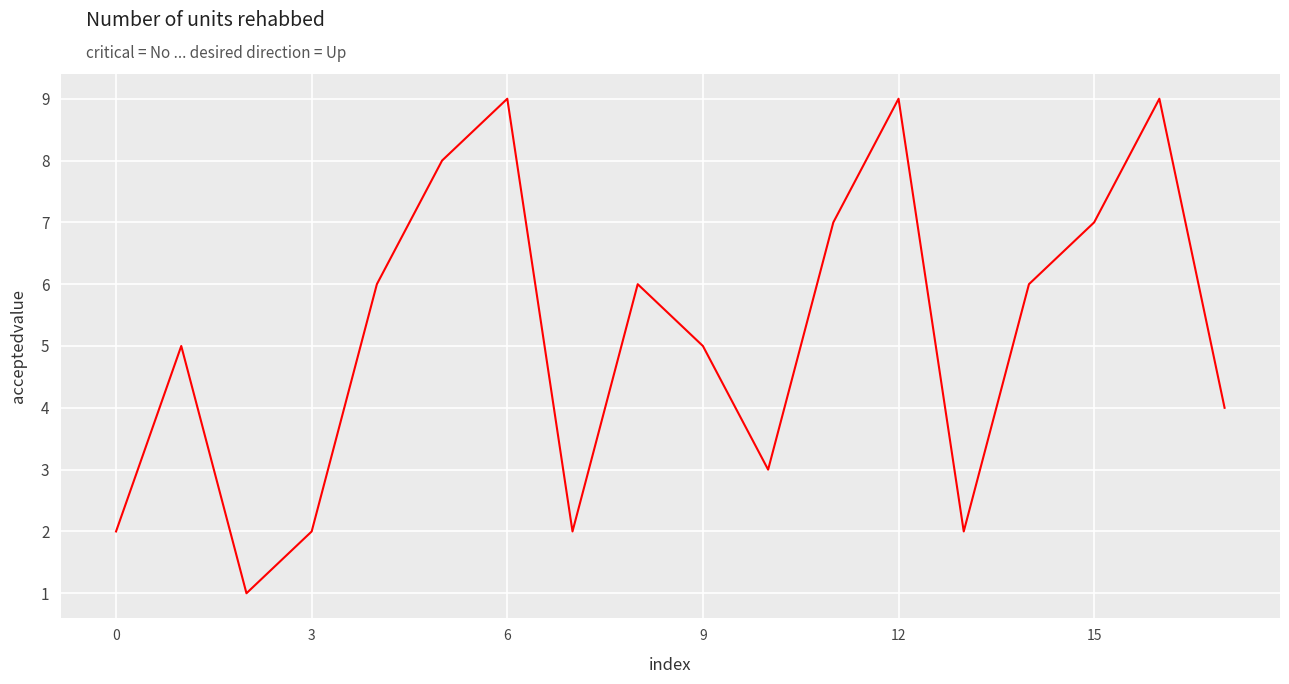

Reading left to right, transcribe all the data shown in this chart.

2	5	1	2	6	8	9	2	6	5	3	7	9	2	6	7	9	4